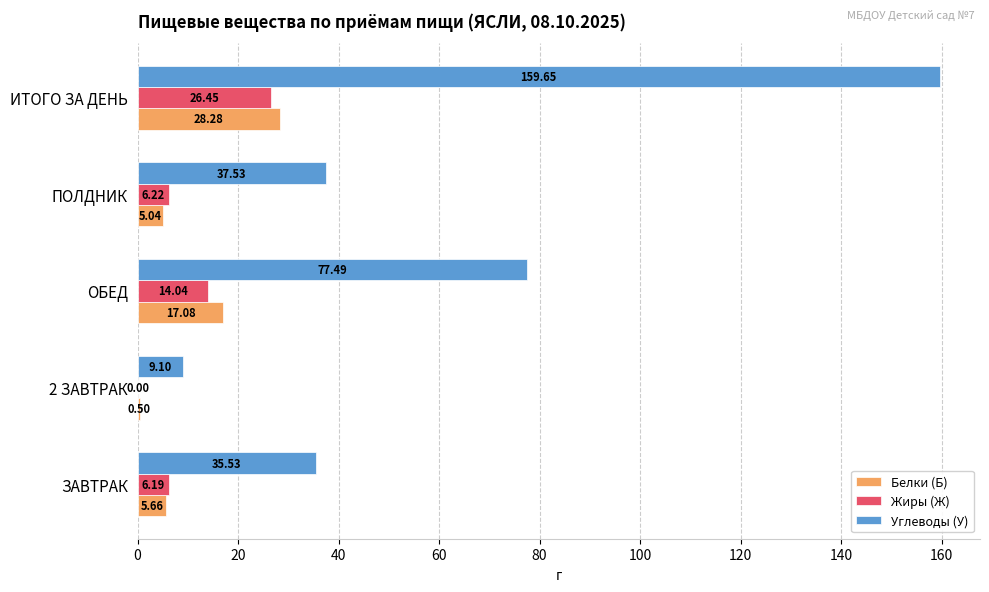

What is the total value across all series at ОБЕД?

108.6